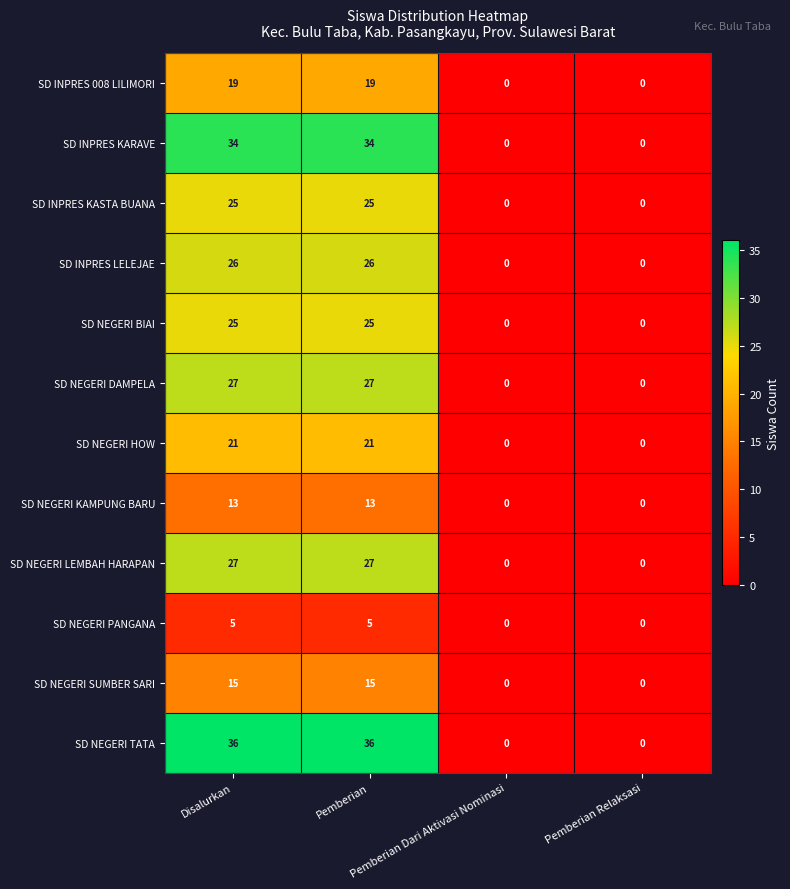

Between Disalurkan and Pemberian Dari Aktivasi Nominasi, which series saw the biggest shift?

SD NEGERI TATA